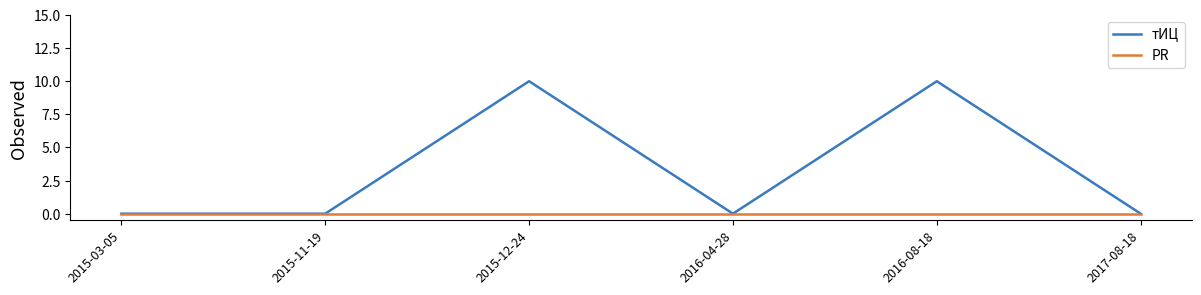

Rank the series by their average value, from lowest to highest.

PR, тИЦ